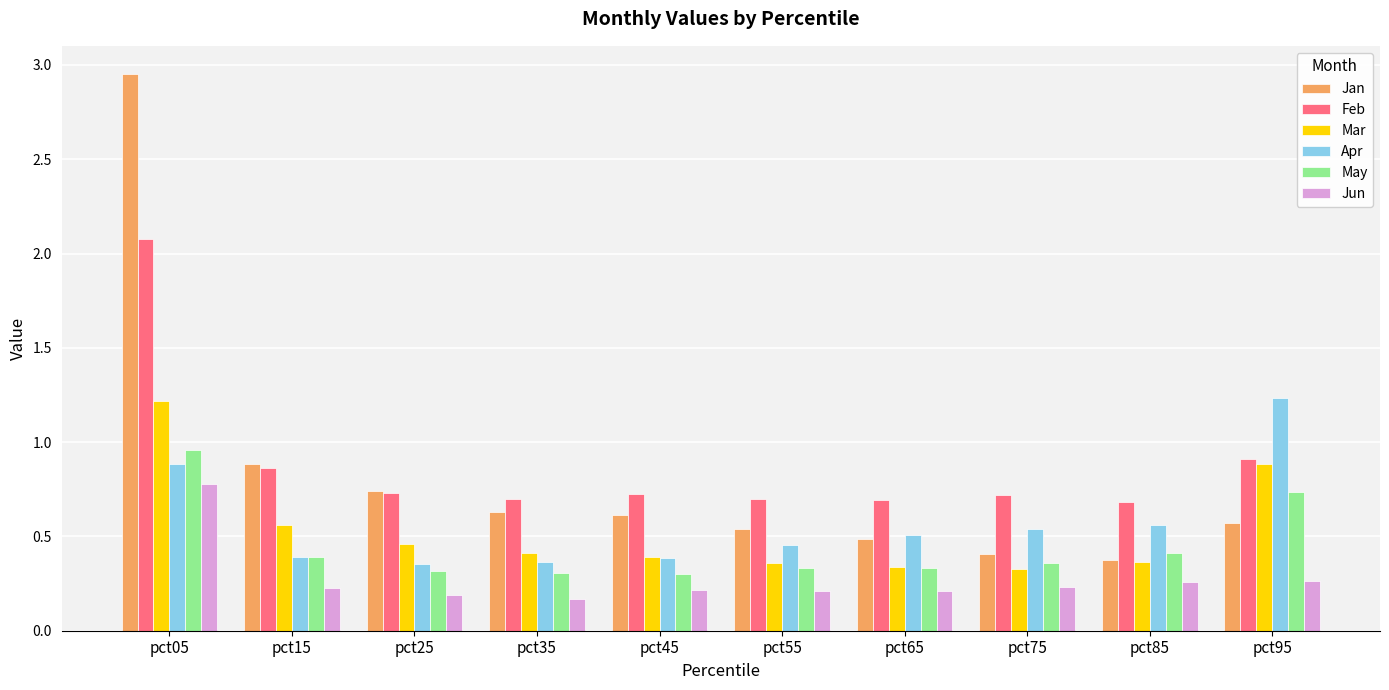

True or false: Jan has a value of 0.4 at pct85.

True